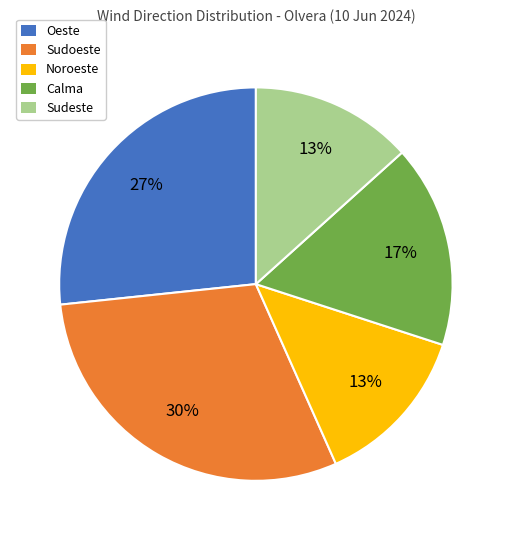

What percentage is the Oeste slice, to the nearest percent?

27%